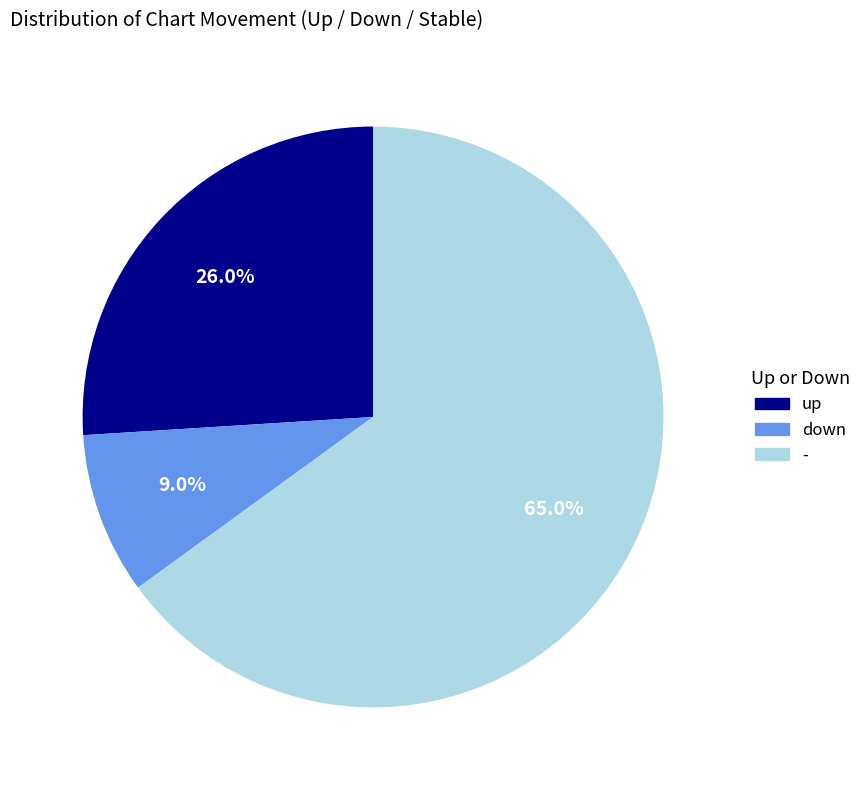

True or false: down accounts for 9% of the total.

True